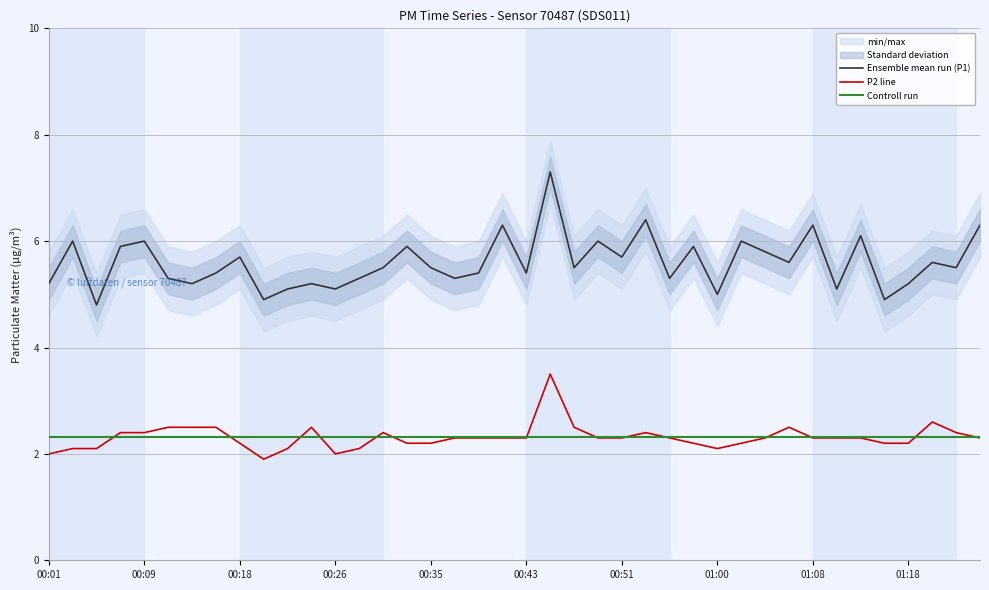

True or false: Controll run and Ensemble mean run (P1) cross at least once.

False